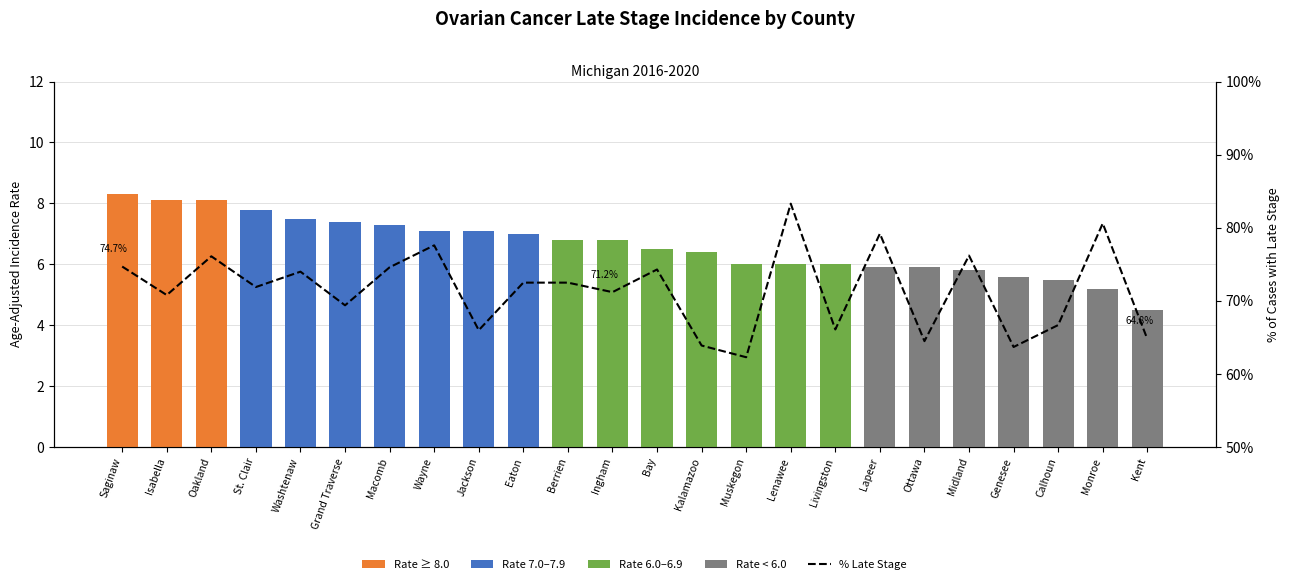

What is the label of the 14th bar from the right?

Berrien